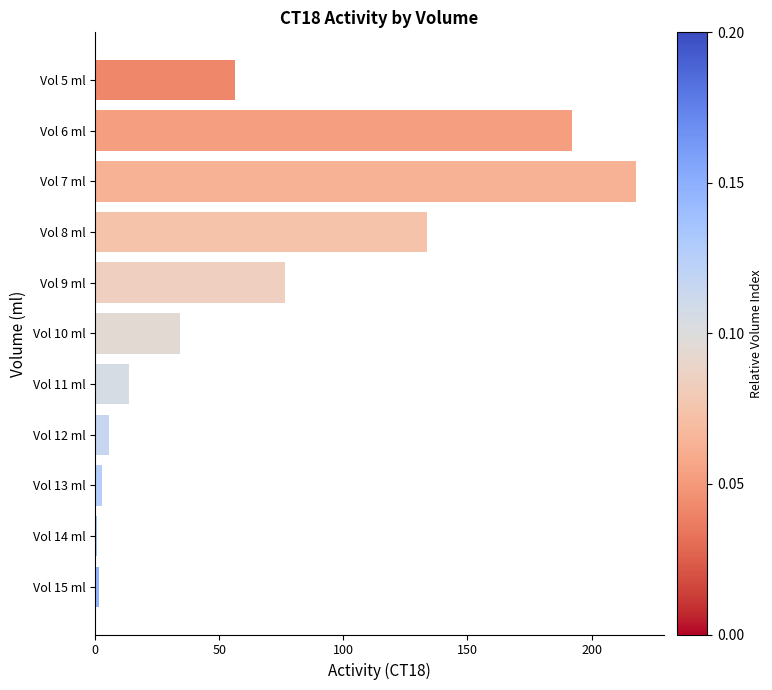

What is the difference between the maximum and minimum values?

217.2